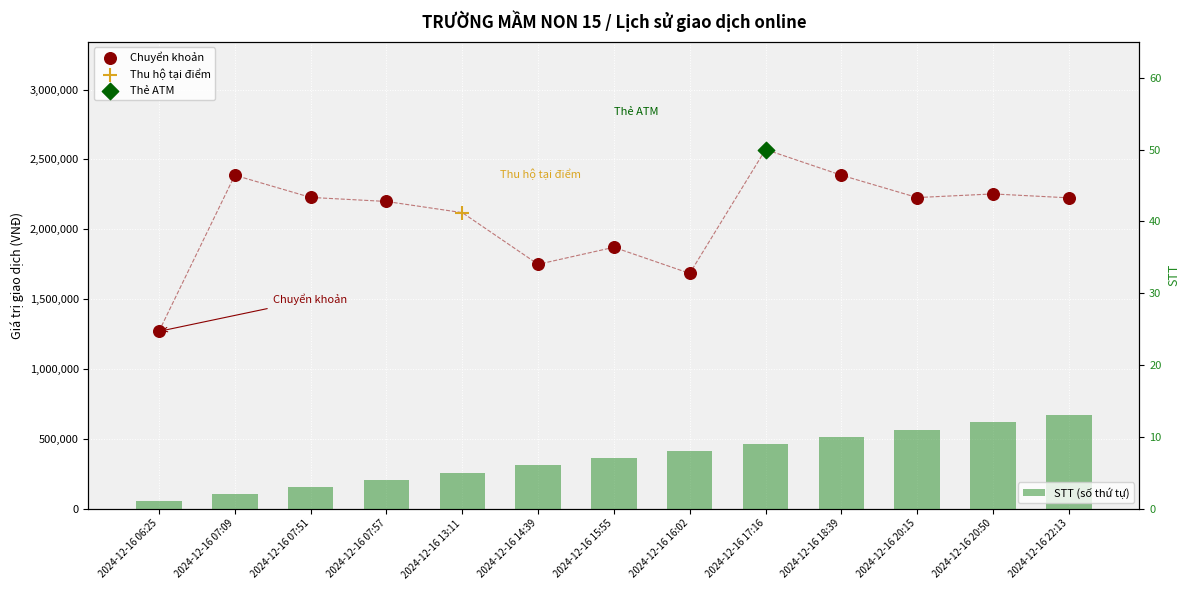

At how many categories does at least one series exceed 710498?

13